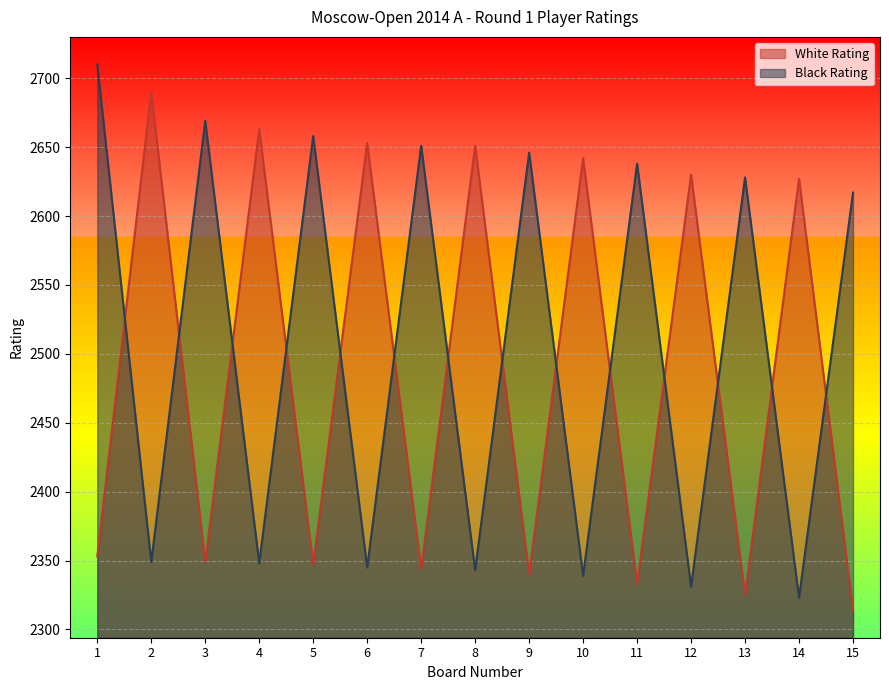

What is the value of the Black Rating point at the 3rd from the left?

2669